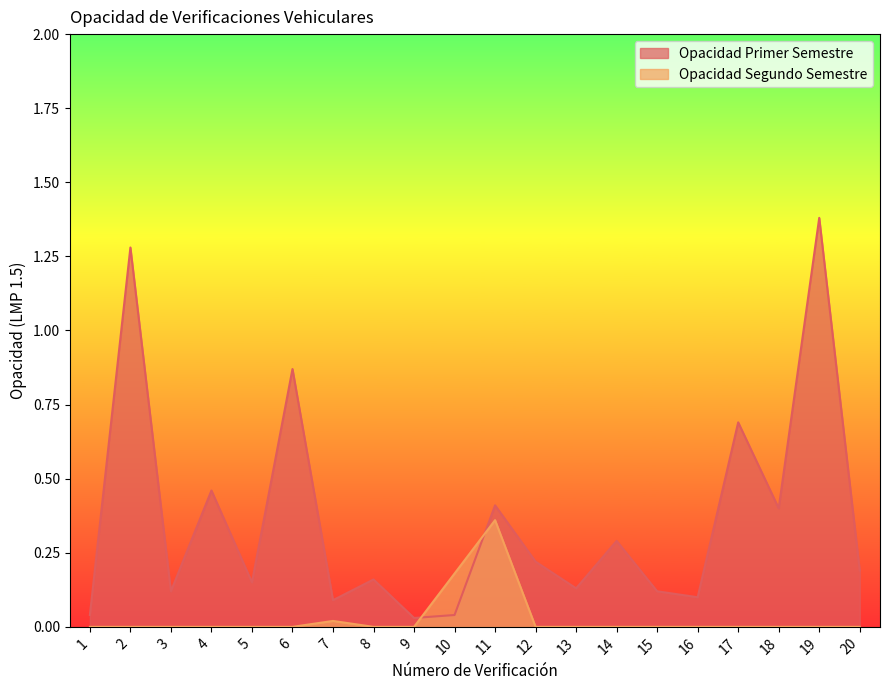

Does the chart have visible grid lines?

No